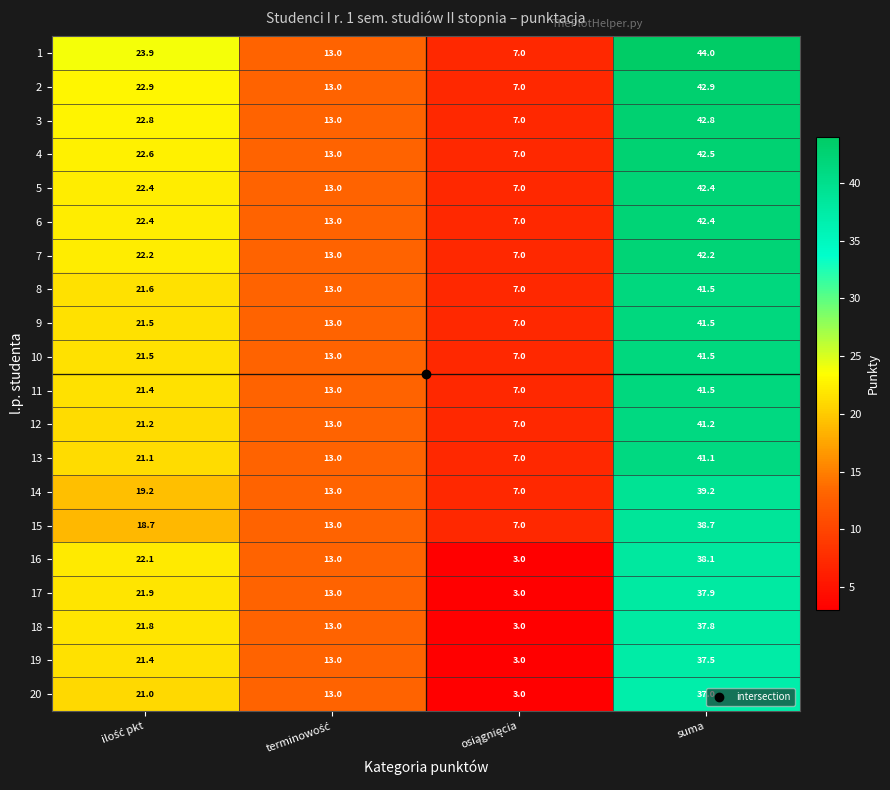

What is the sum of all 19 values?

74.9